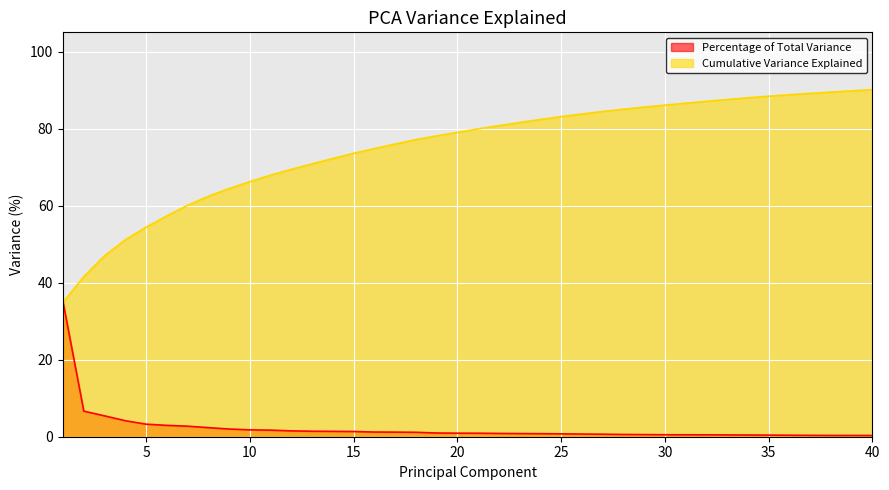

What are all the series names shown in the legend?

Percentage of Total Variance, Cumulative Variance Explained